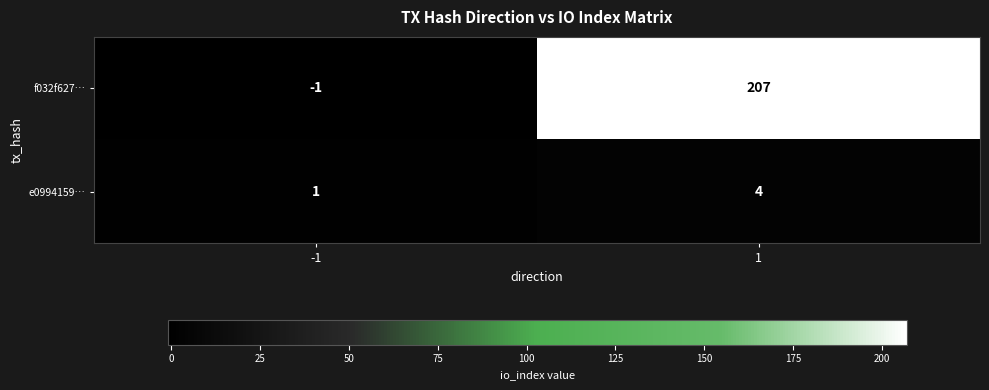

The e0994159… series shows 1 at -1. True or false?

True